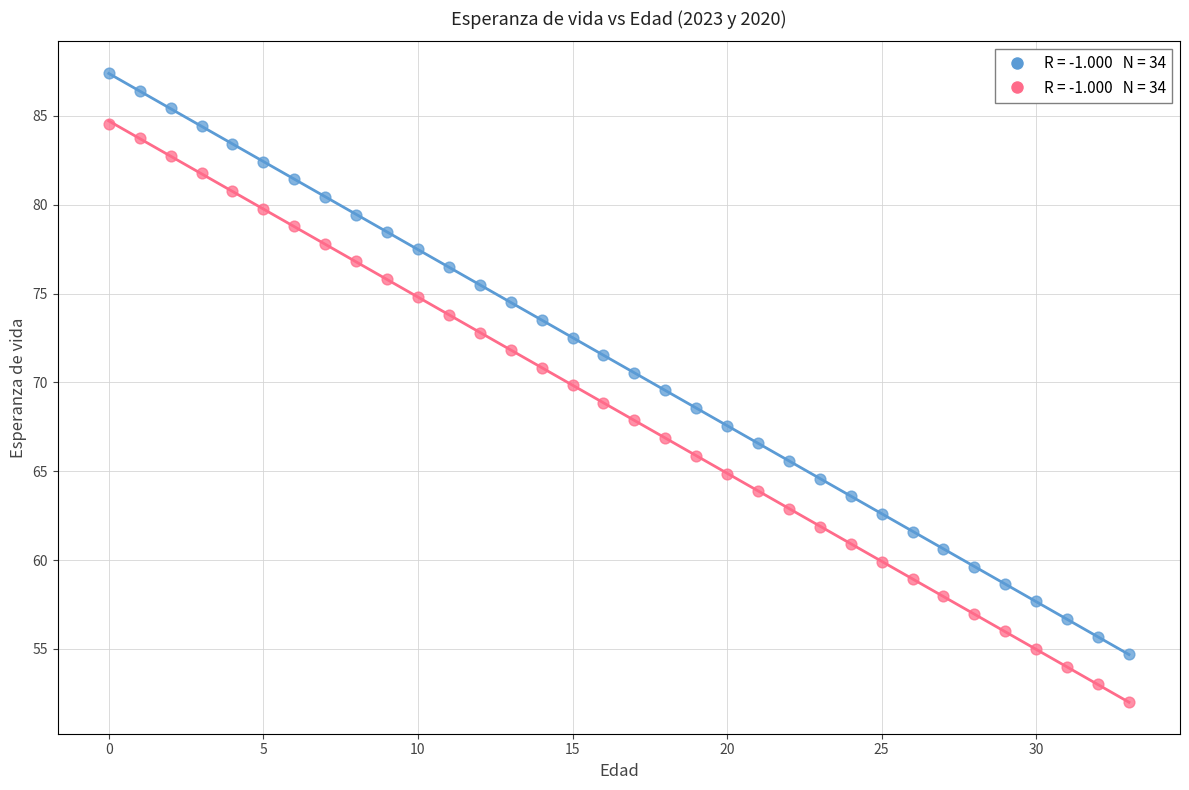

How many data points are displayed?

68